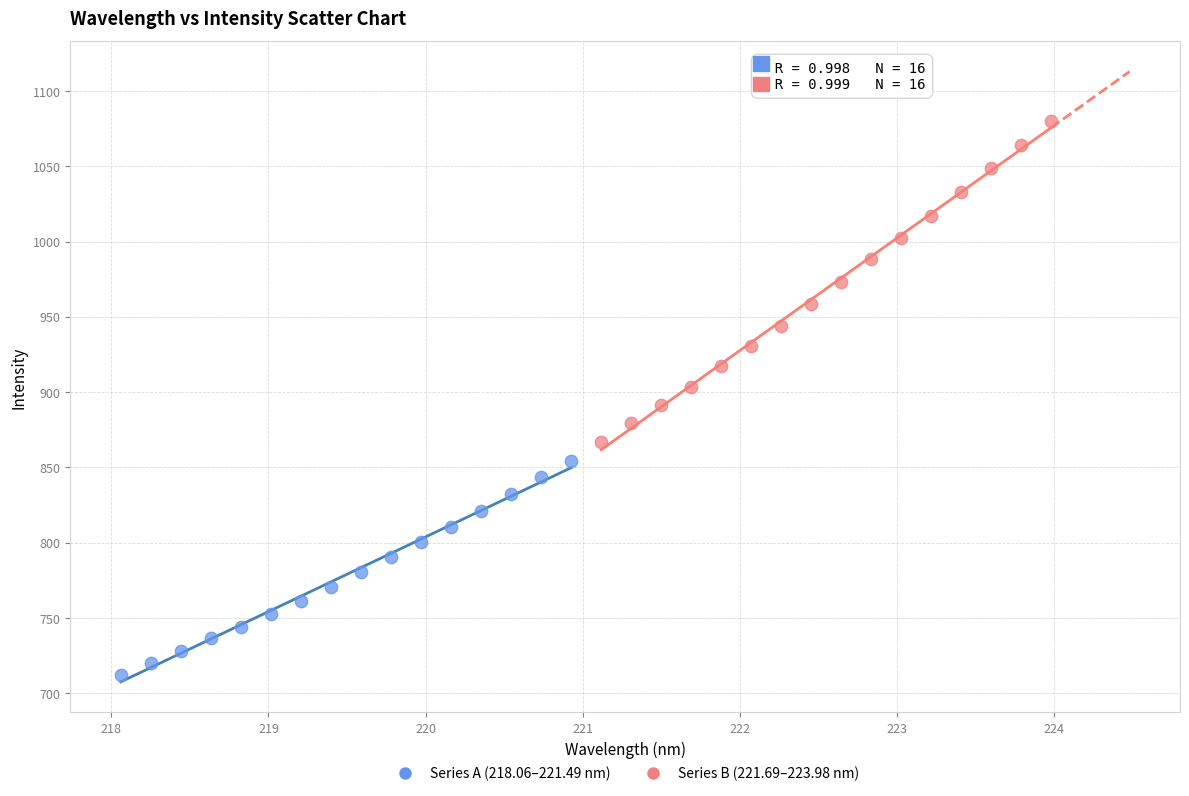

What are all the series names shown in the legend?

Series A (218.06–221.49 nm), Series B (221.69–223.98 nm)